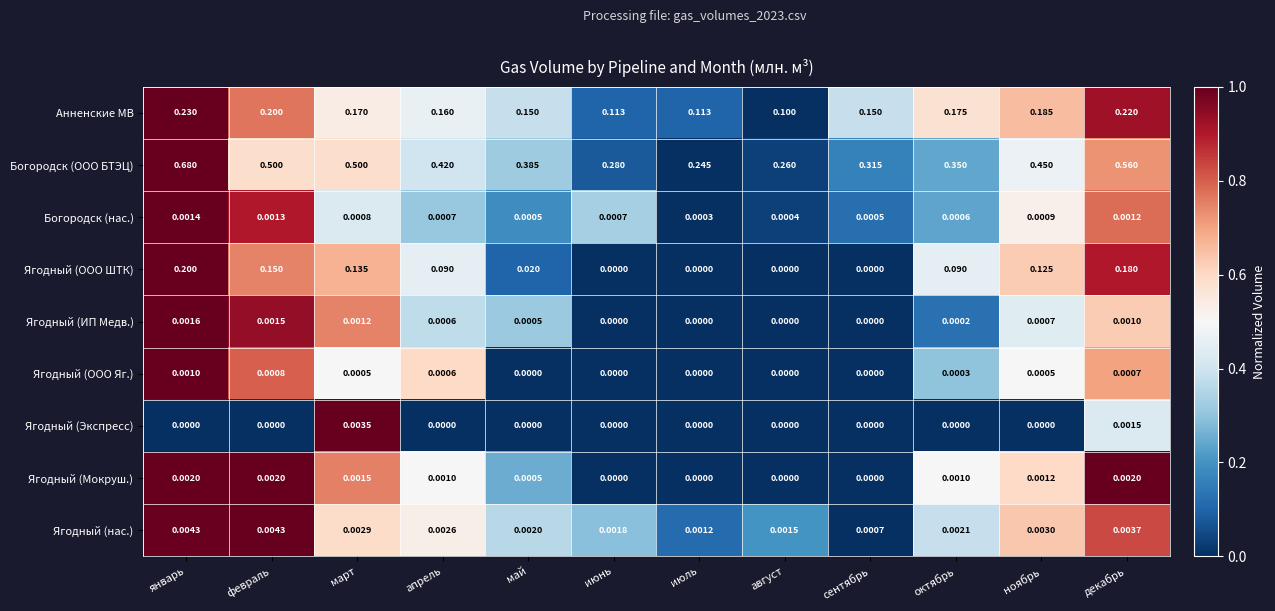

At which category is the sum across all series the highest?

январь